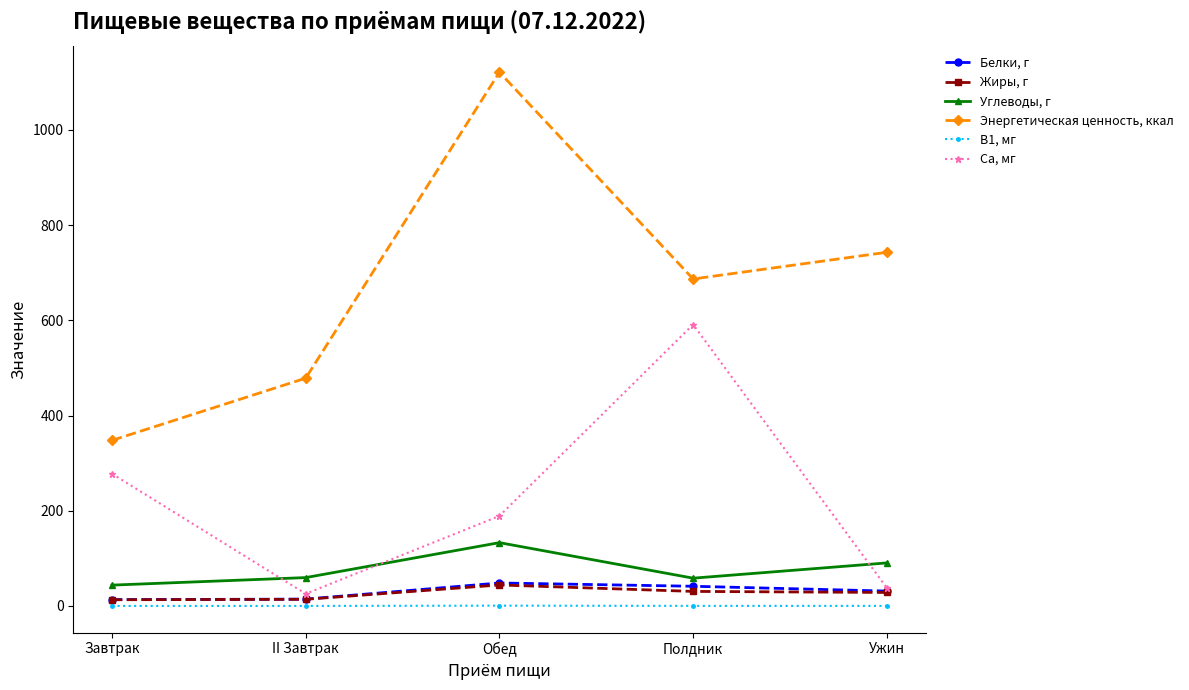

What is the maximum value shown in the chart?

1120.9